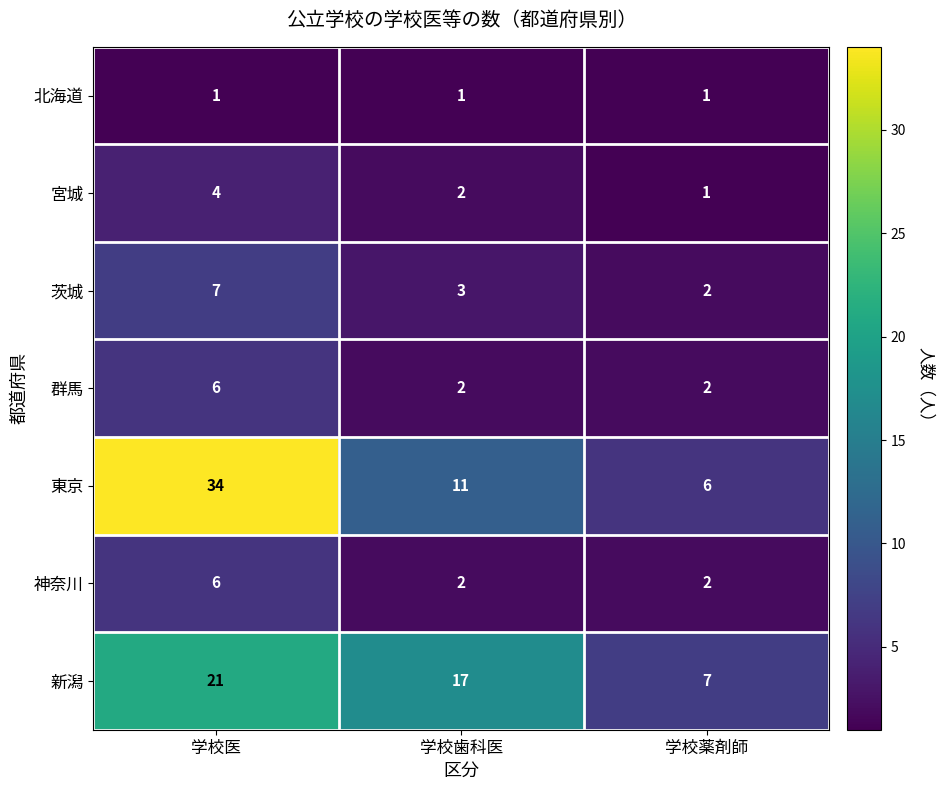

Which series has the largest total across all categories?

東京